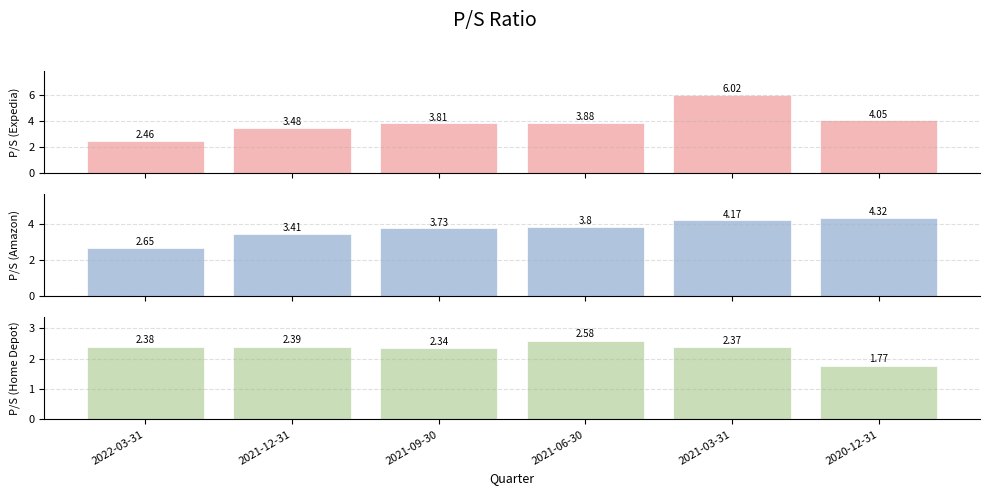

Is the value of P/S (Expedia) at 2022-03-31 greater than the value of P/S (Amazon) at 2021-06-30?

No